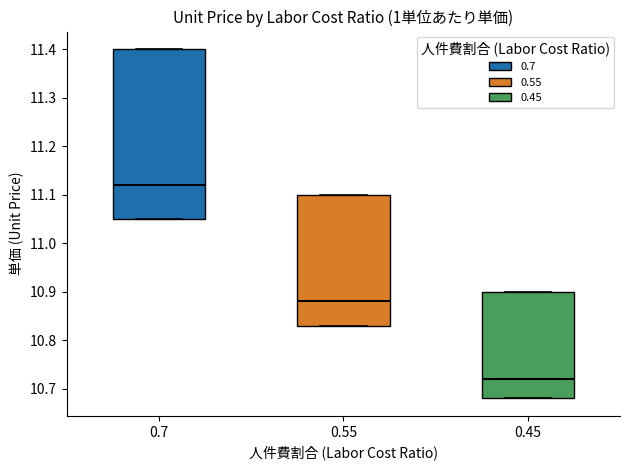

Reading left to right, transcribe this box plot: for each box, give where its median line is, the range the box spans, and where its two whiskers end, as read against the y-axis. The values are not printed on the chart, so give them approximately, as read against the axis.

0.7: median 11.12, box 11.05 to 11.40, whiskers 11.05 to 11.40
0.55: median 10.88, box 10.83 to 11.10, whiskers 10.83 to 11.10
0.45: median 10.72, box 10.68 to 10.90, whiskers 10.68 to 10.90